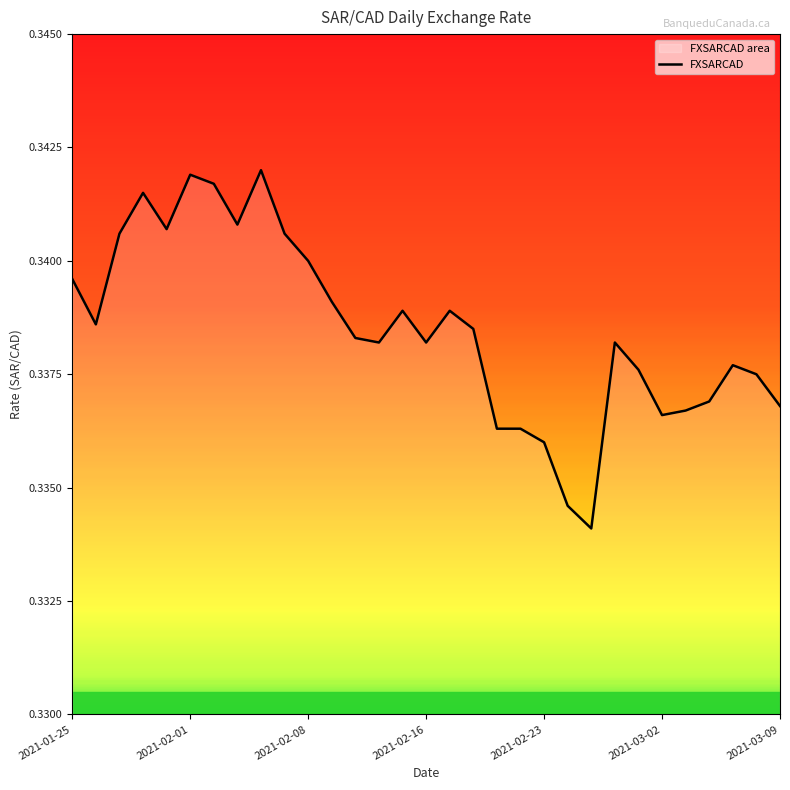

What is the sum of all values?

10.5